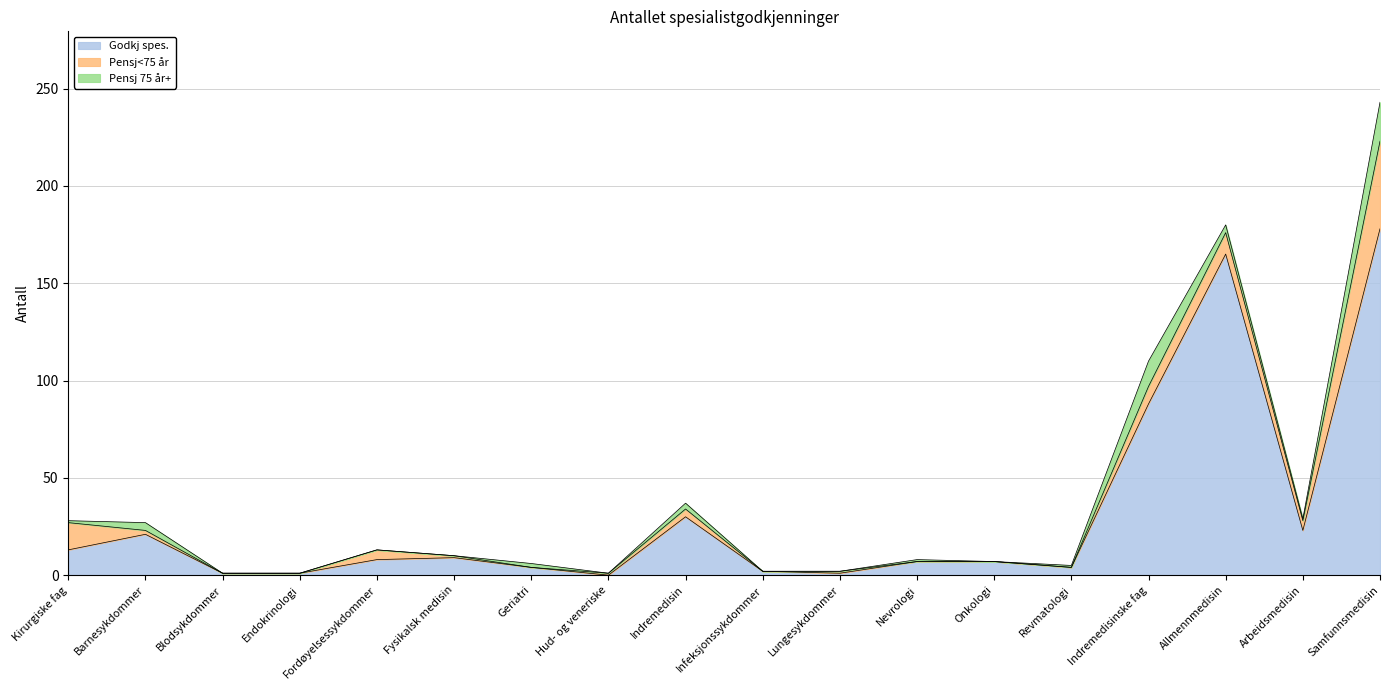

What position from the right is Endokrinologi?

15